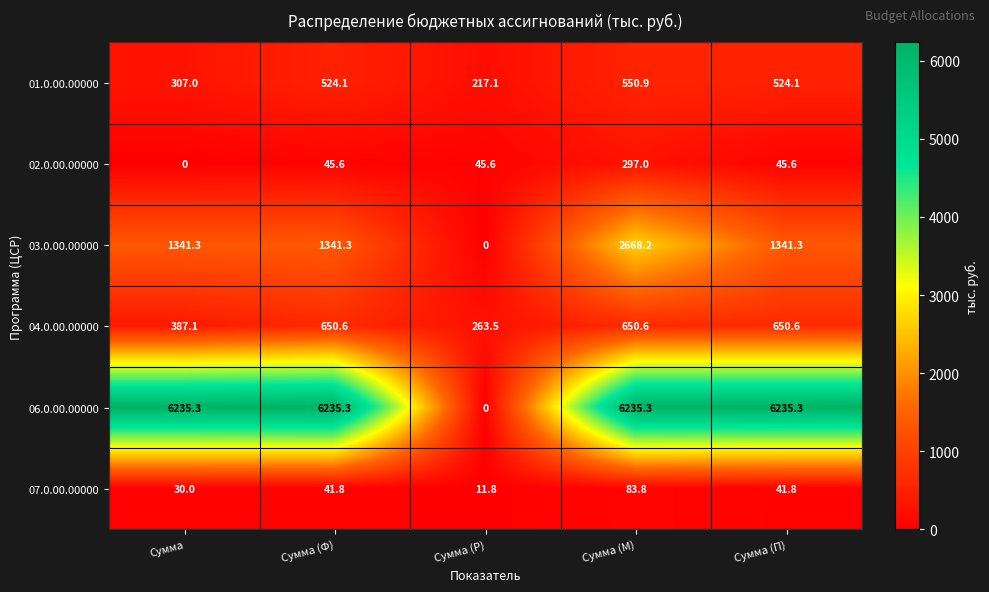

At which category is the sum across all series the highest?

Сумма (М)